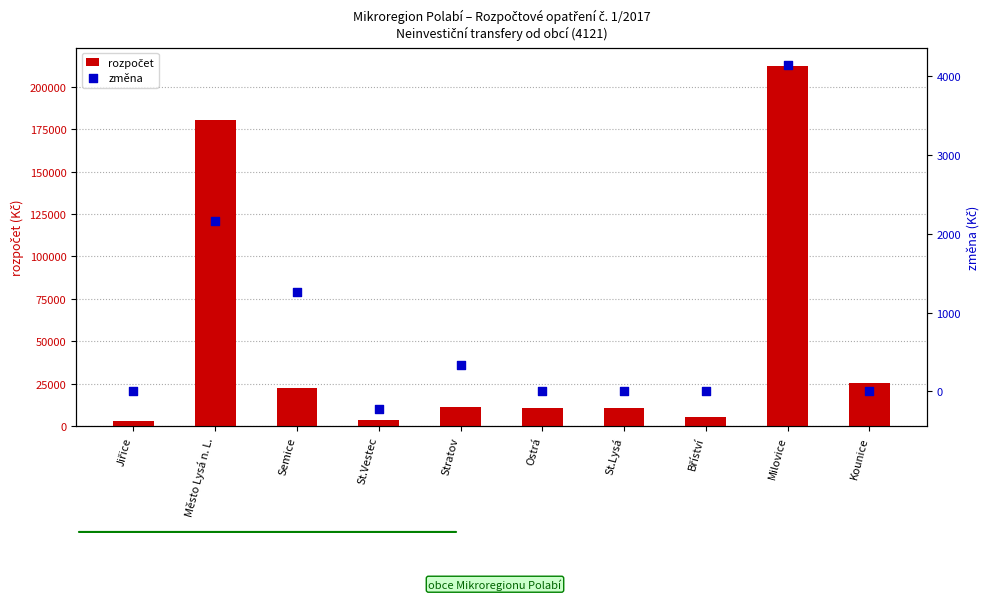

Which series contains the highest Y value?

rozpočet